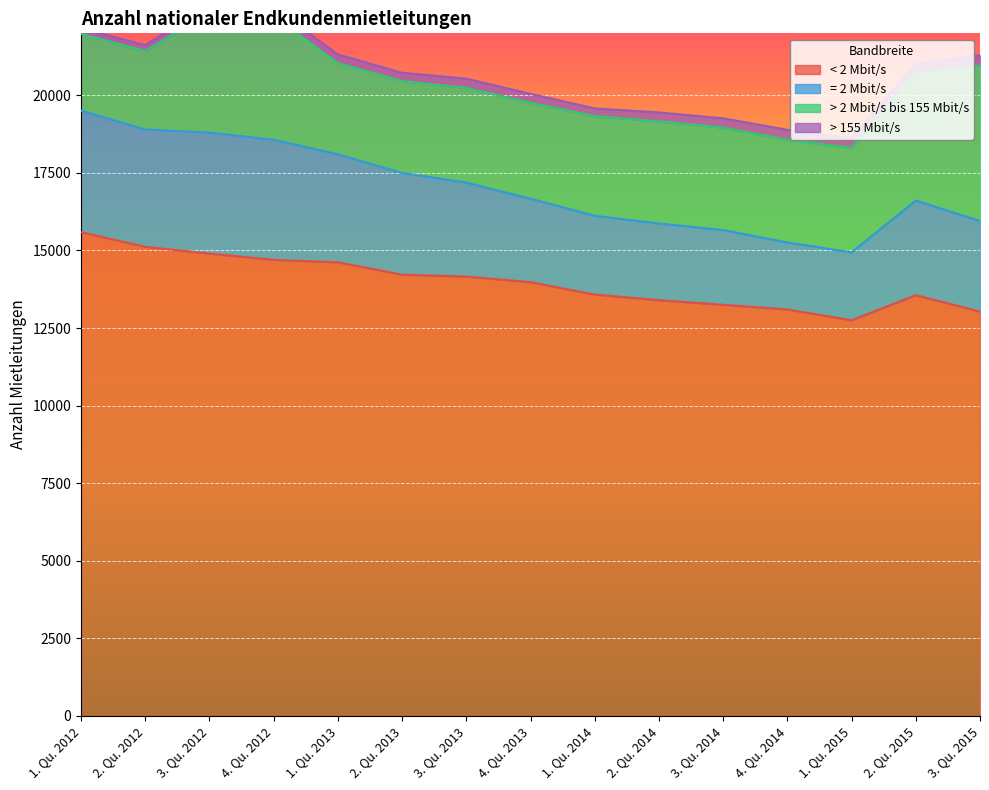

True or false: = 2 Mbit/s and < 2 Mbit/s intersect in this chart.

False